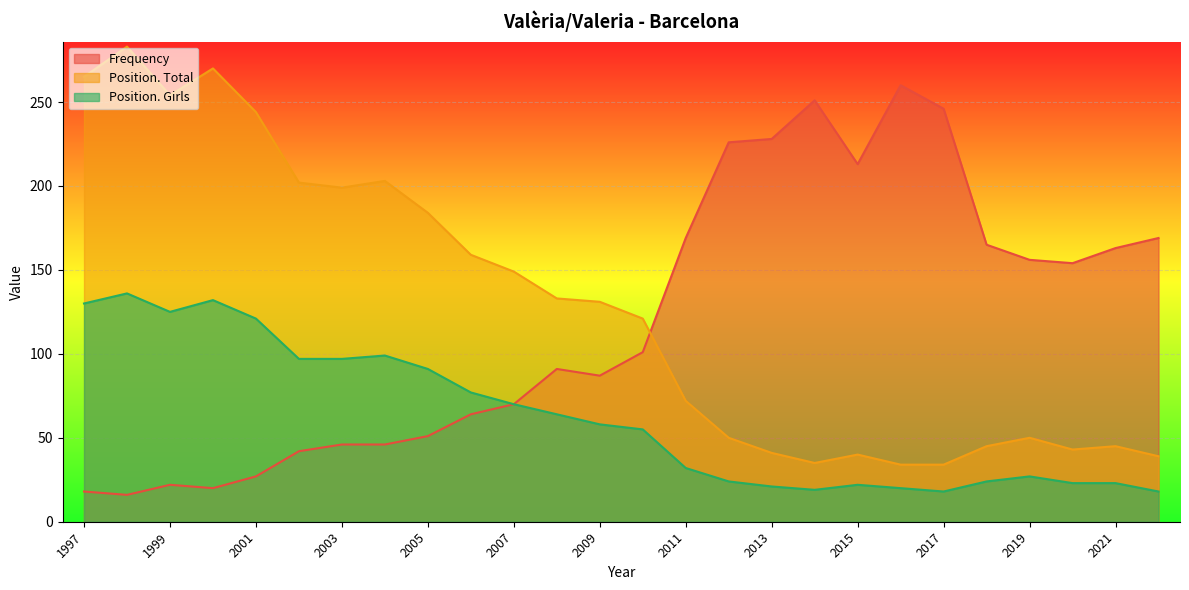

In Frequency, how many points are higher than both neighbors (excluding endpoints)?

4